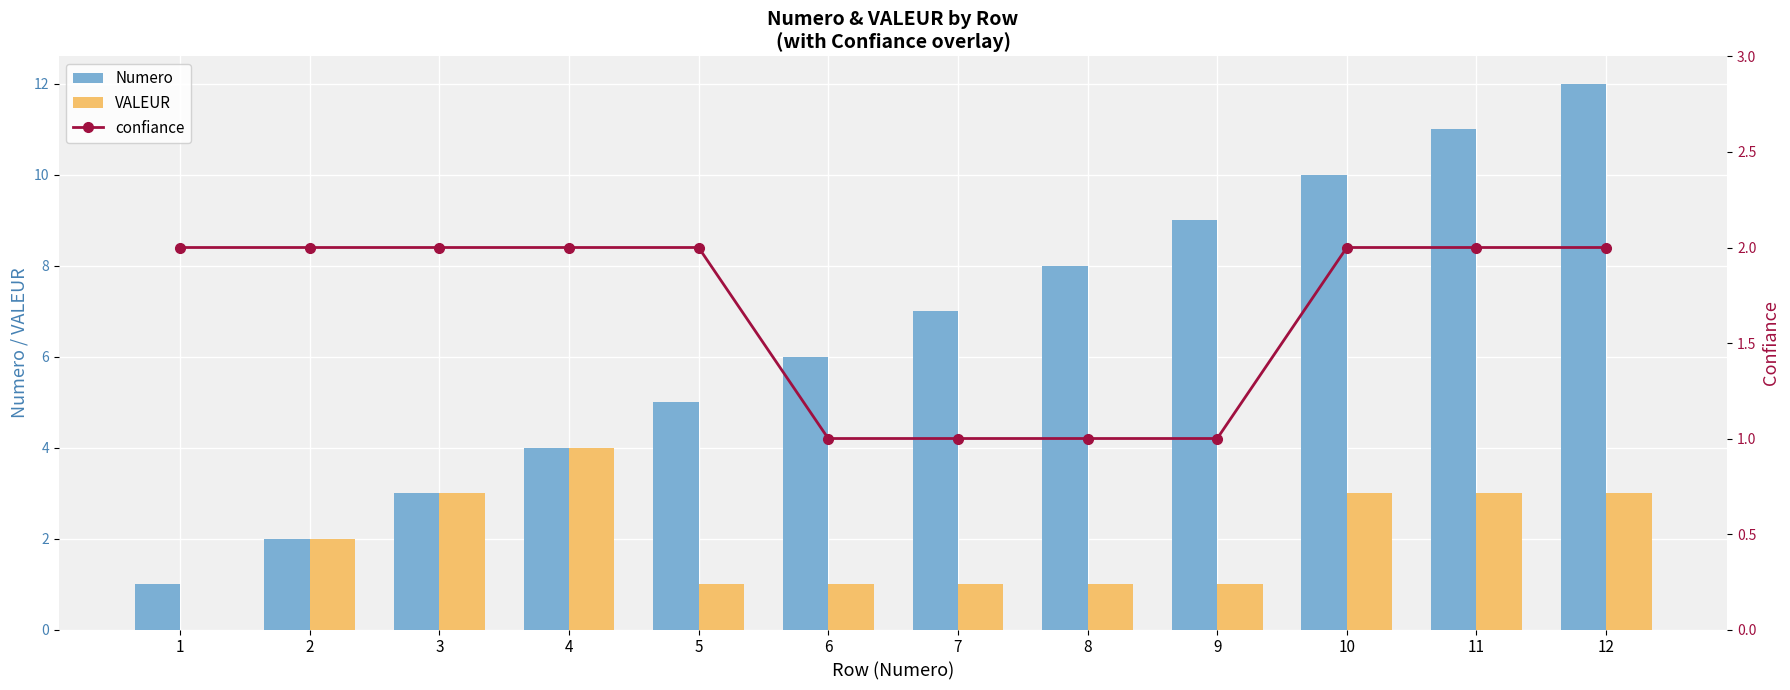

What is the difference between the VALEUR values at 8 and 2?

1